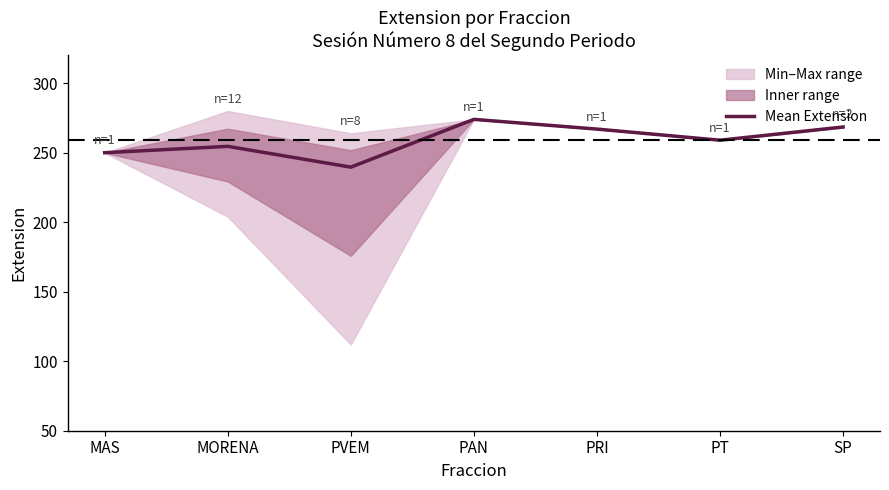

What is the average value?

259.0